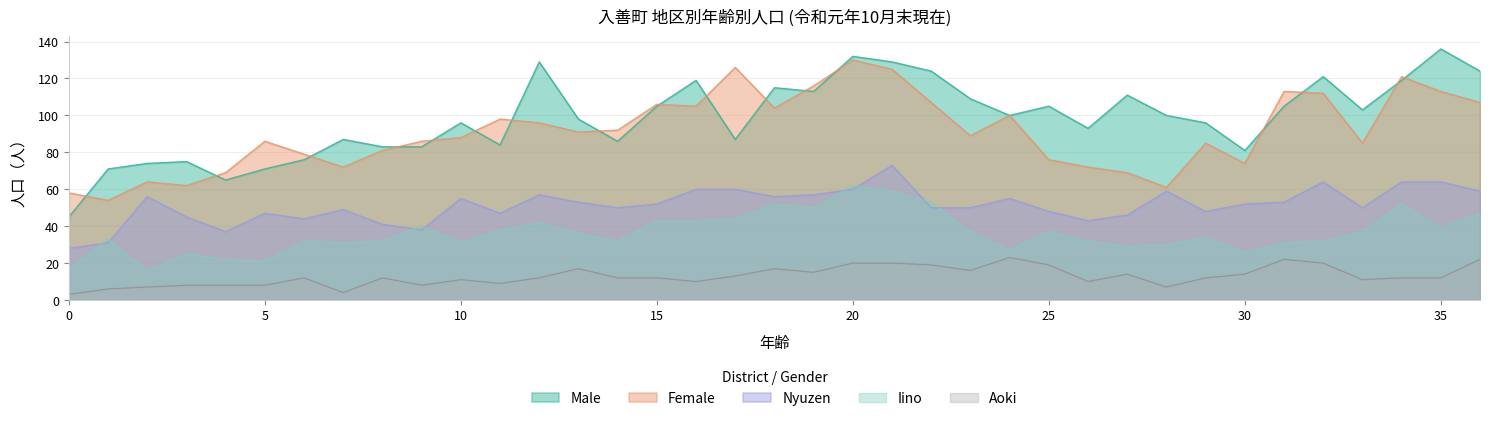

True or false: Female has a value of 79 at 6.

True